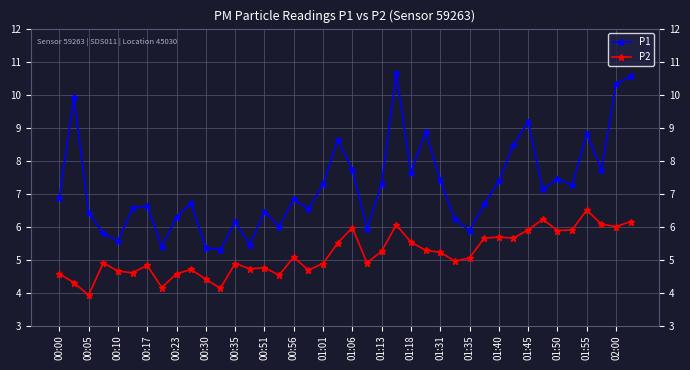

Which series has the largest range (max minus min)?

P1